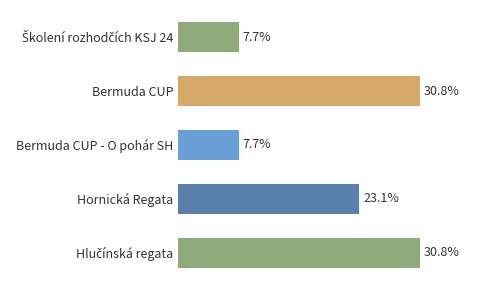

Where is the data nearest to the value 19?

Hornická Regata